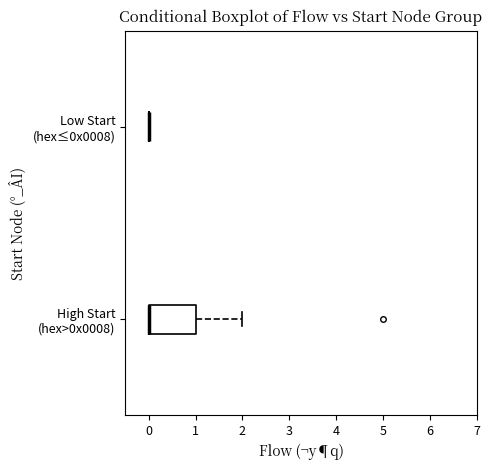

Reading bottom to top, read every box against the x-axis: the position of its median line, the range the box covers, and the ends of its whiskers. The values are not printed on the chart, so give them approximately, as read against the axis.

High Start (hex>0x0008): median 0 (drawn on the box's left edge), box 0 to 1, whiskers 0 to 2
Low Start (hex≤0x0008): box collapsed to a line at 0, whiskers 0 to 0